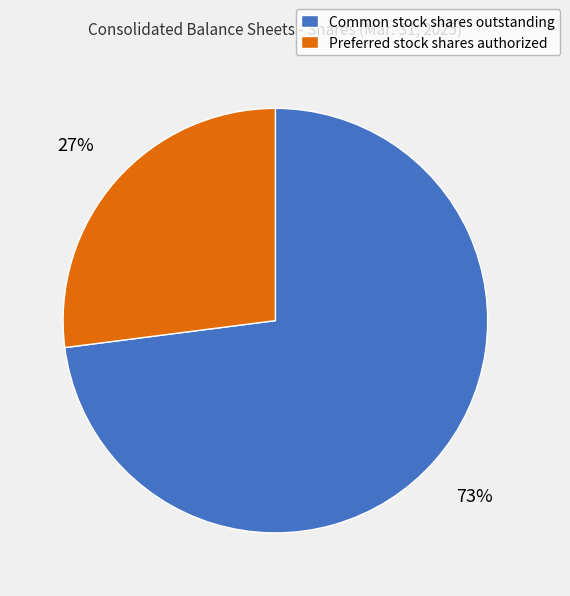

What percentage is the Common stock shares outstanding slice, to the nearest percent?

73%